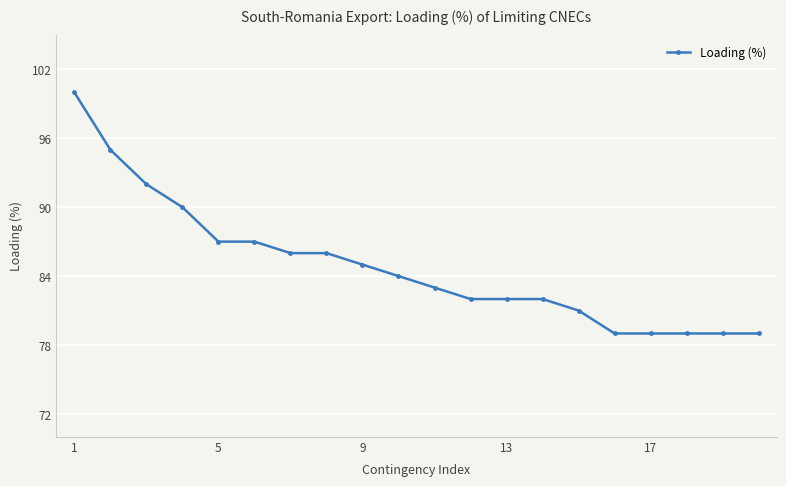

How many lines are shown in the chart?

1